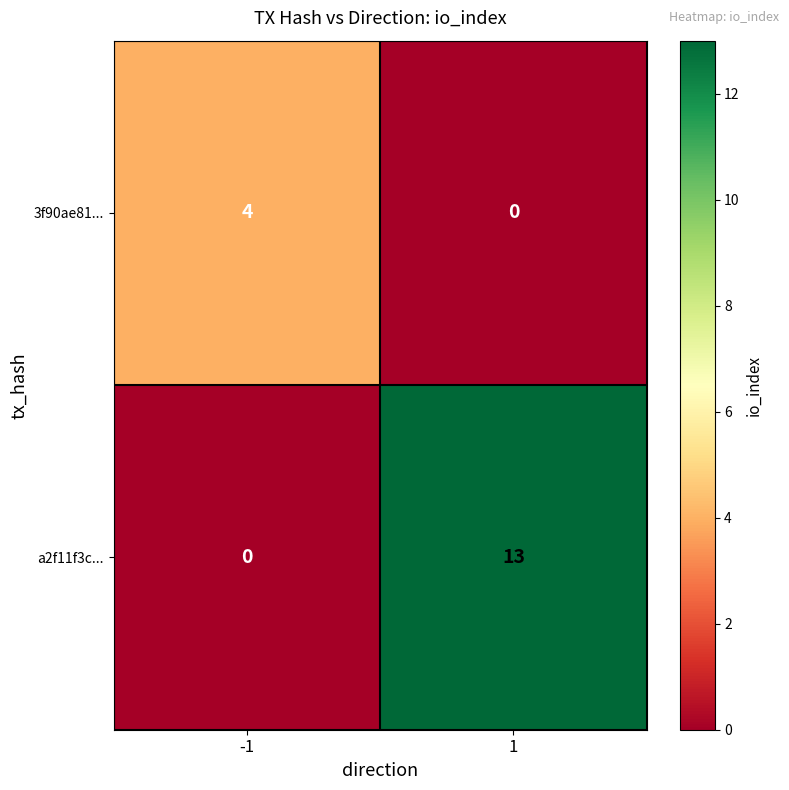

What is the sum of all a2f11f3c... values?

13